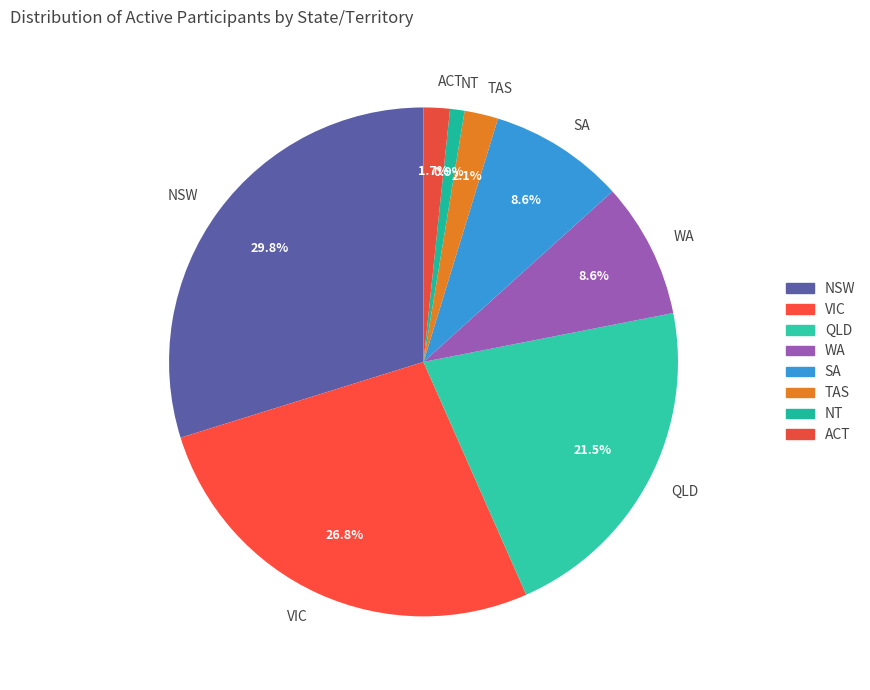

Is the sum of TAS and NT greater than half?

No